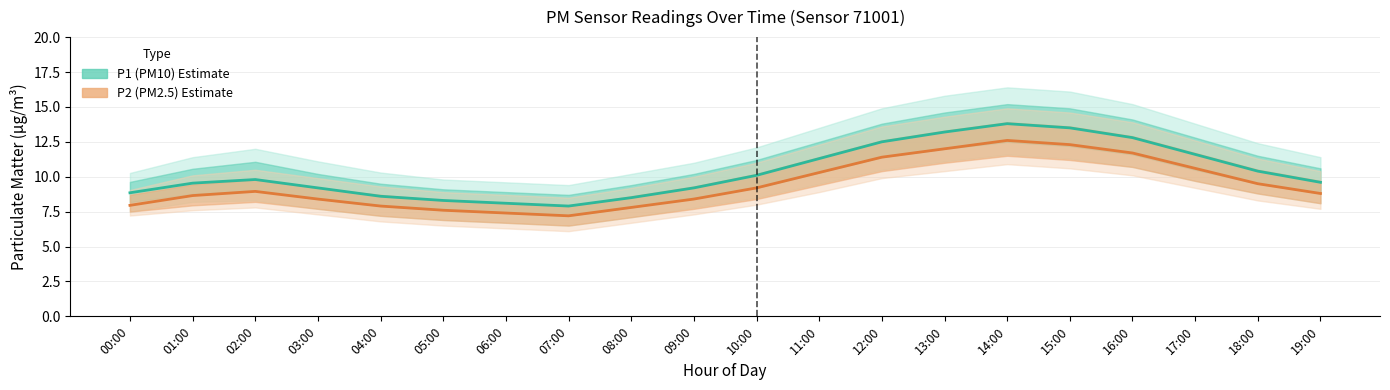

What is the sum of all P2 (PM2.5) Estimate values?

188.7